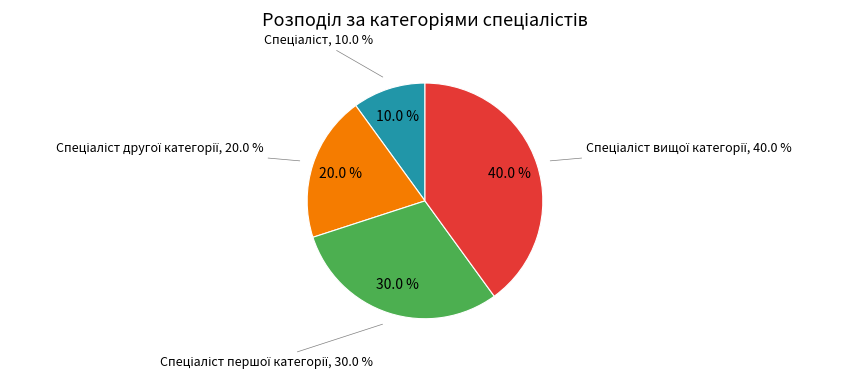

Is it true that Спеціаліст другої категорії is 33% of the pie?

False